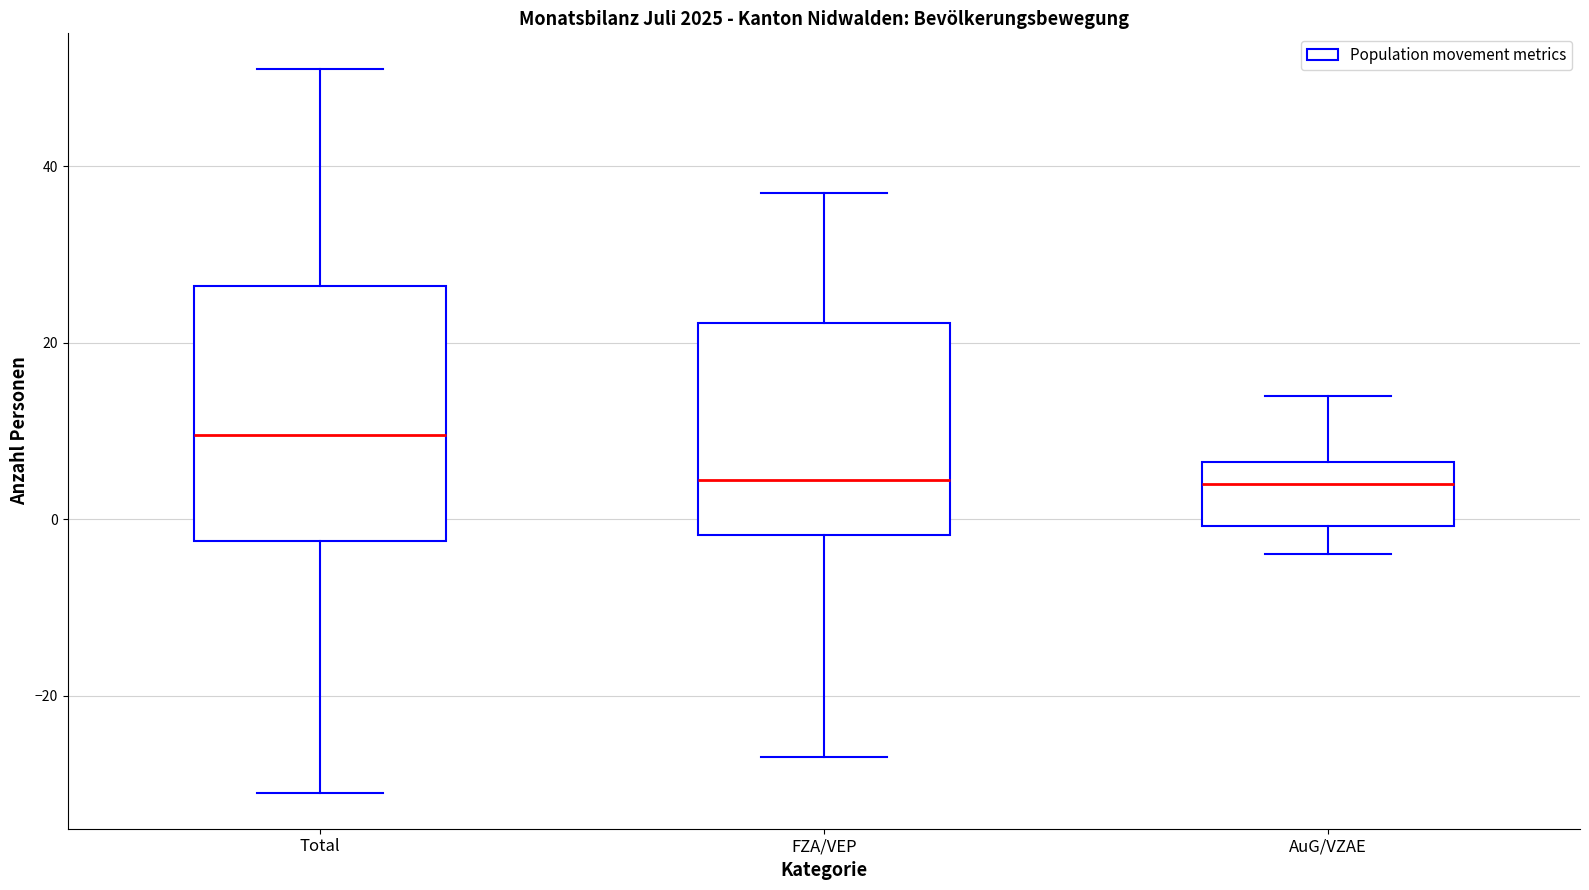

Comparing the boxes themselves (not the whiskers), which one is the tallest?

Total